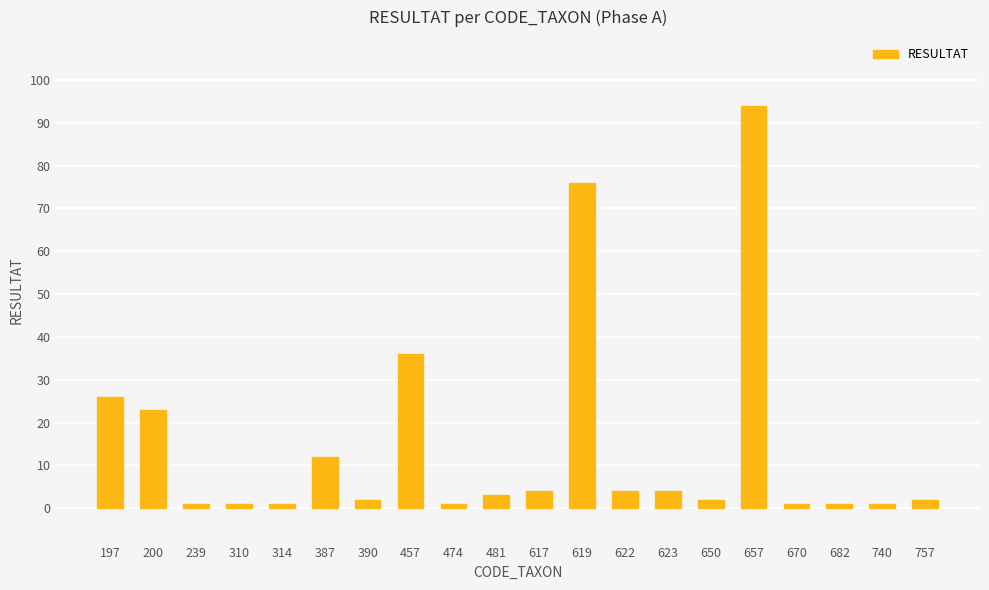

Is it true that the value at 740 is 1?

True